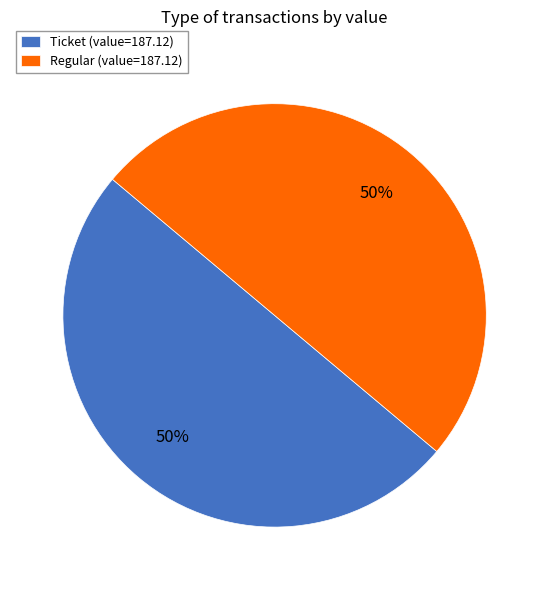

True or false: Regular (value=187.12) accounts for 50% of the total.

True